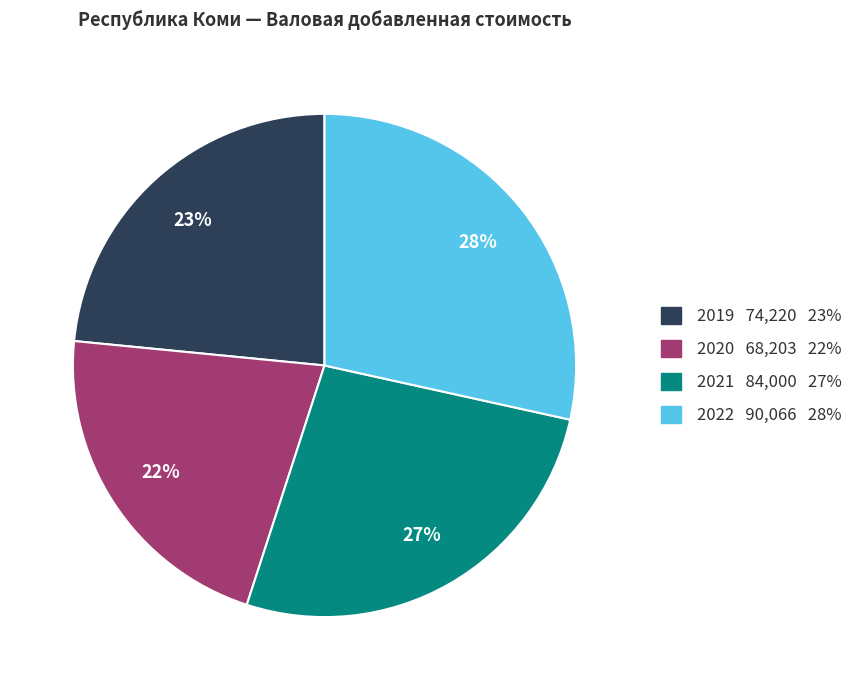

What percentage is the 2020 slice, to the nearest percent?

22%